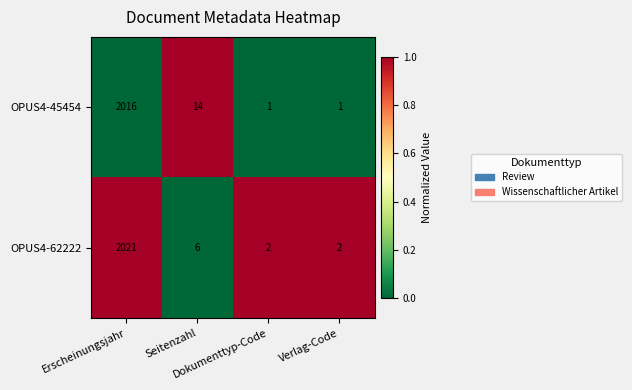

Between Erscheinungsjahr and Seitenzahl, which series saw the biggest shift?

OPUS4-62222